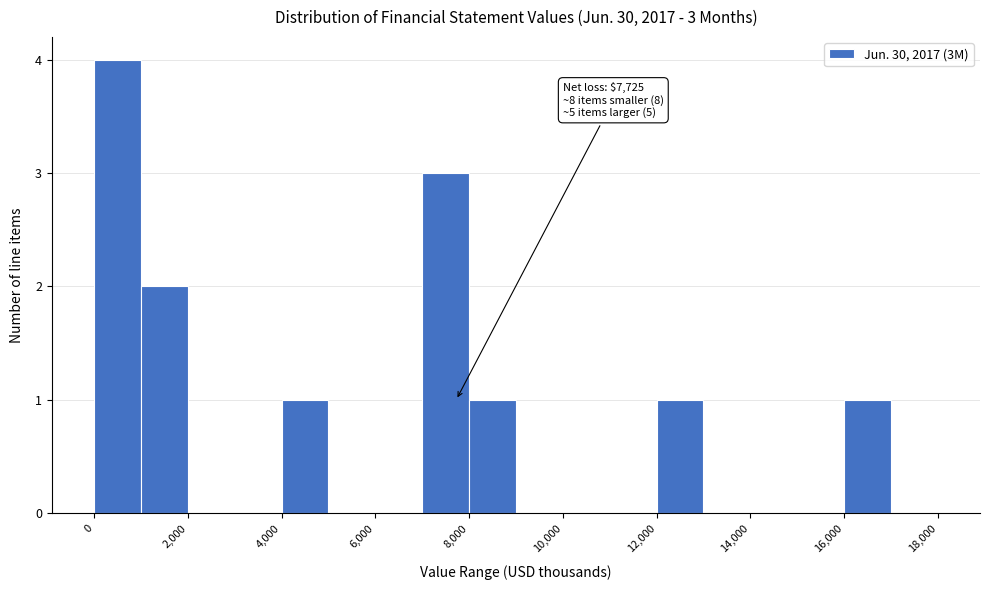

Over which range of the x-axis is the bar tallest?

0 to 1000